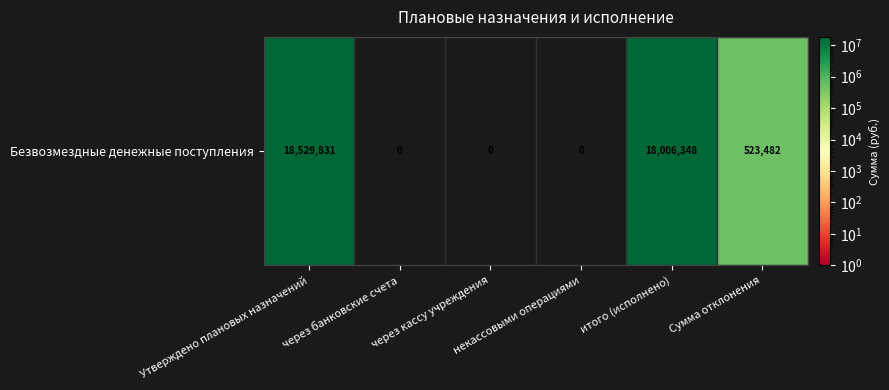

Between итого (исполнено) and через банковские счета, which is larger?

итого (исполнено)